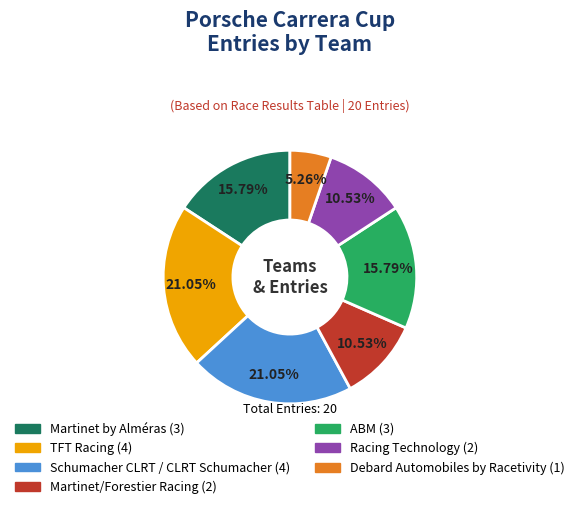

Combined, what portion of the pie is Martinet/Forestier Racing and Debard Automobiles by Racetivity?

15.8%